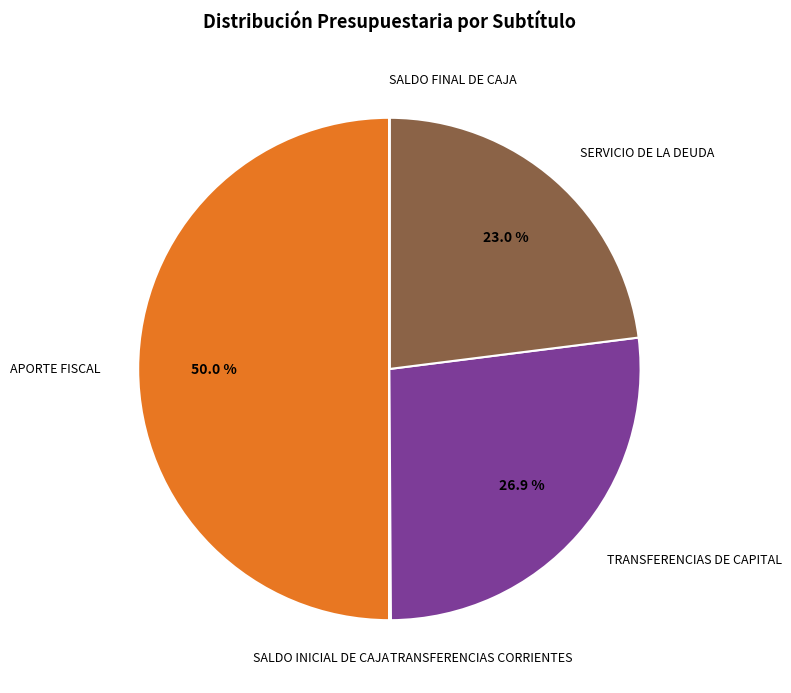

Which category has the smallest portion of the pie?

SALDO INICIAL DE CAJA